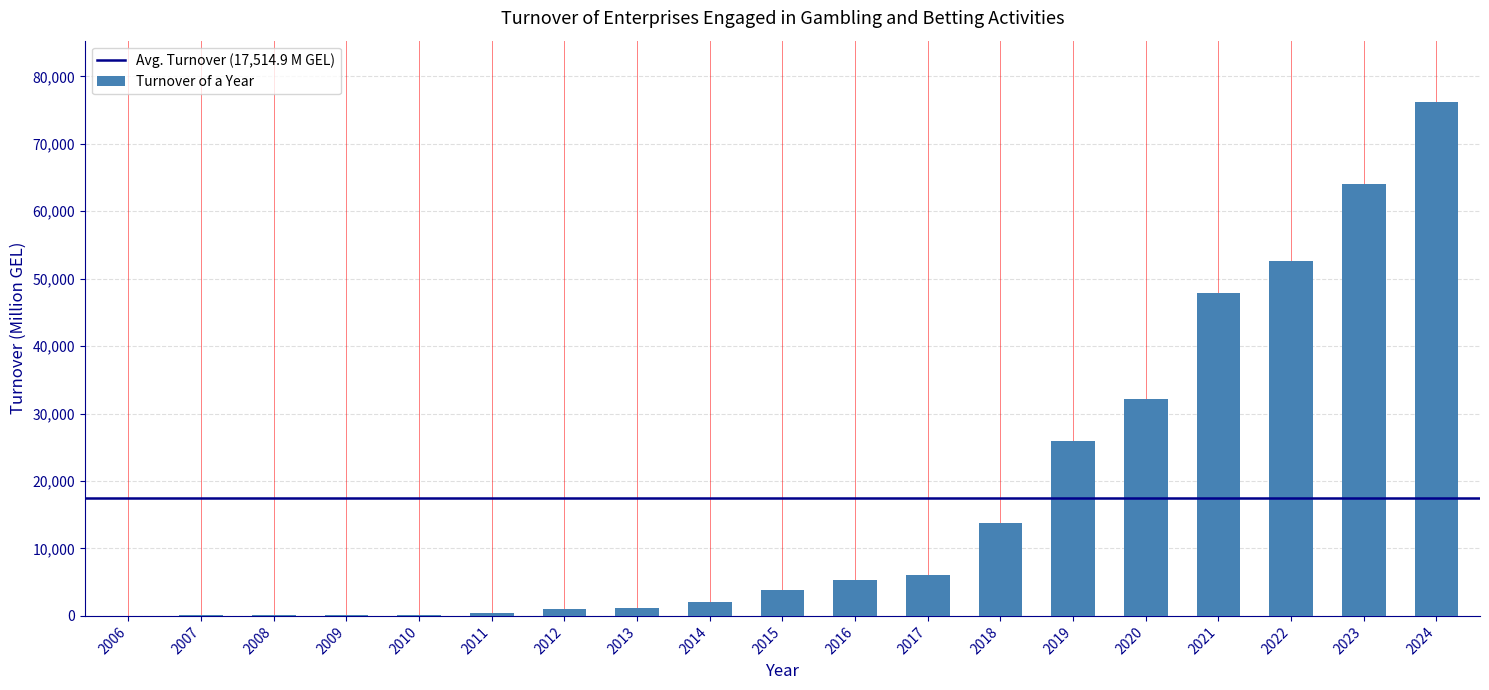

What is the sum of all values?

332782.4